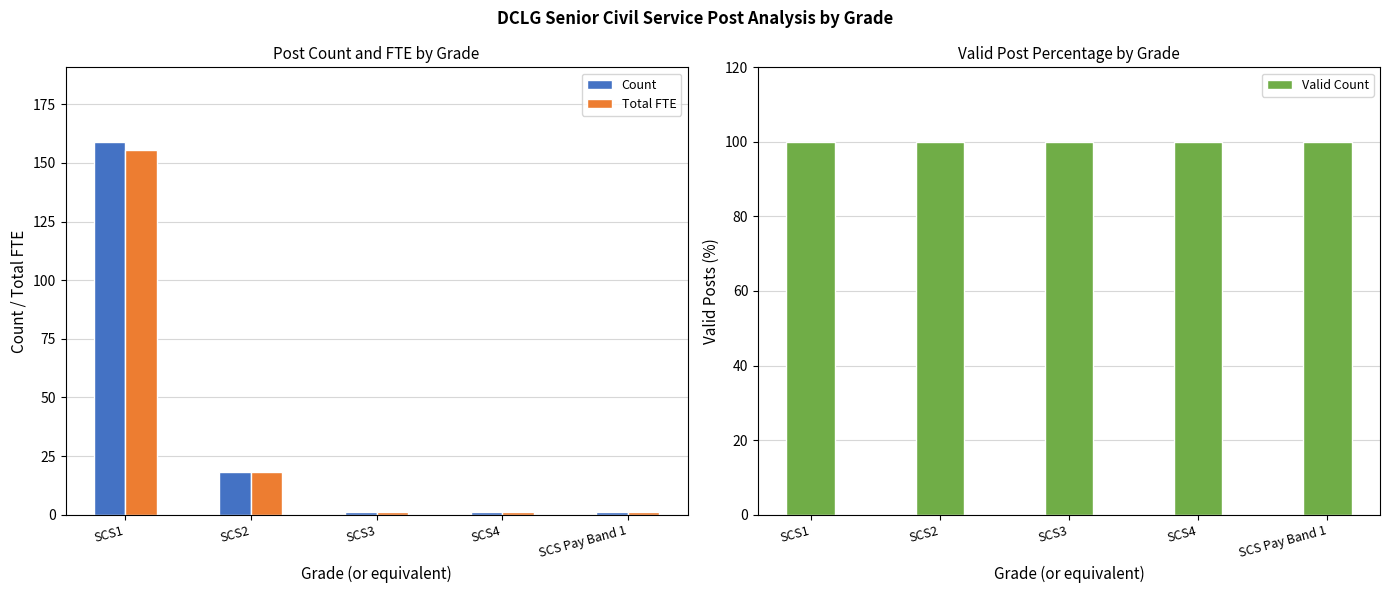

List the labels in order of Valid Count value, largest first.

SCS1, SCS2, SCS3, SCS4, SCS Pay Band 1